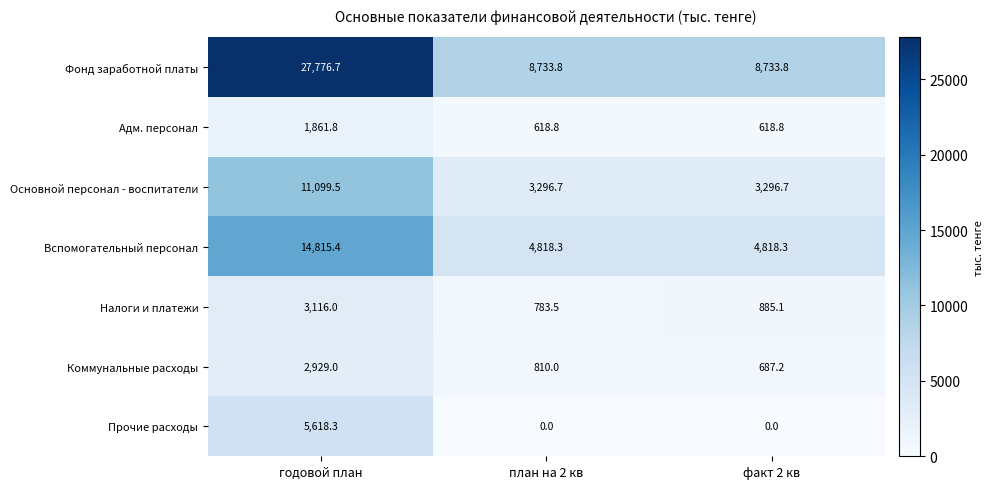

Which series has the widest spread of values?

Фонд заработной платы